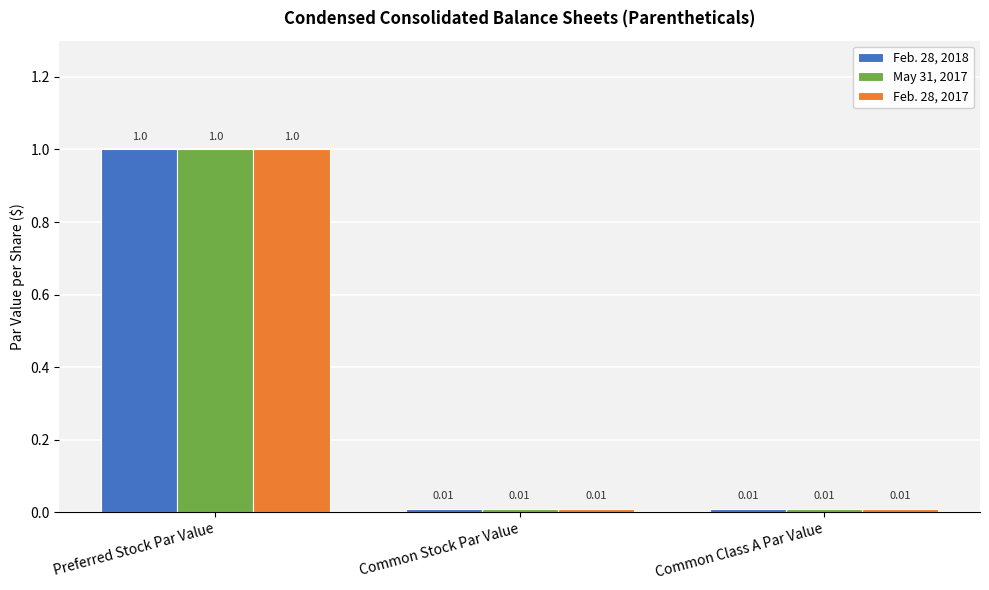

Is the value of Feb. 28, 2018 at Common Stock Par Value greater than the value of Feb. 28, 2017 at Preferred Stock Par Value?

No